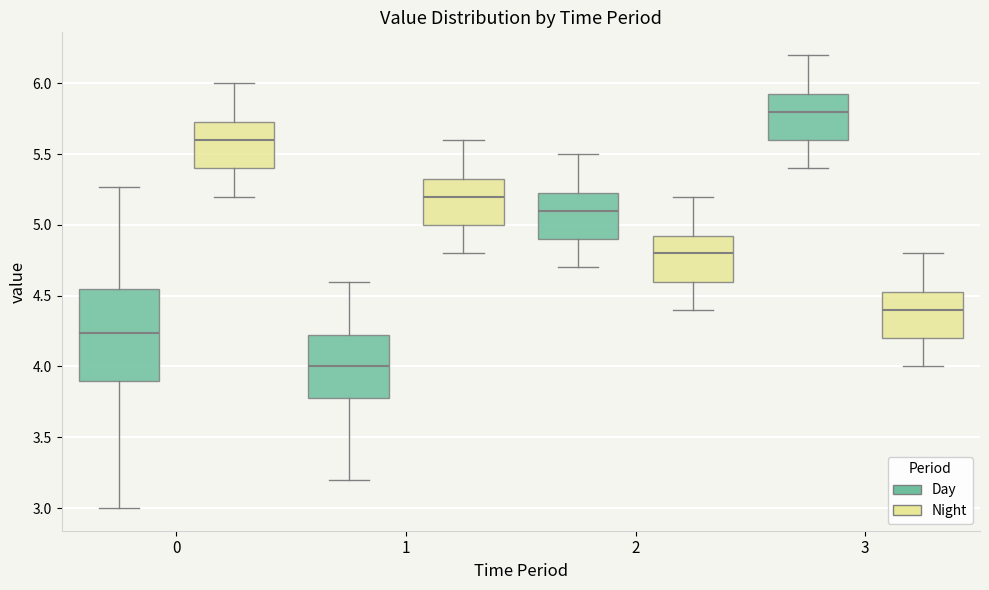

Comparing the boxes themselves (not the whiskers), which one is the tallest?

0 (Day)